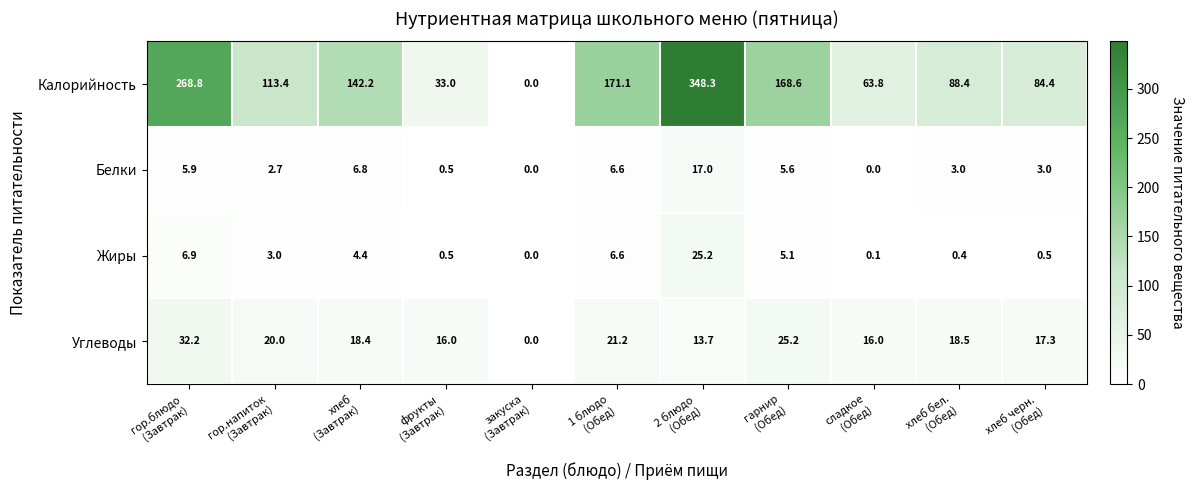

At how many categories does at least one series exceed 67?

8